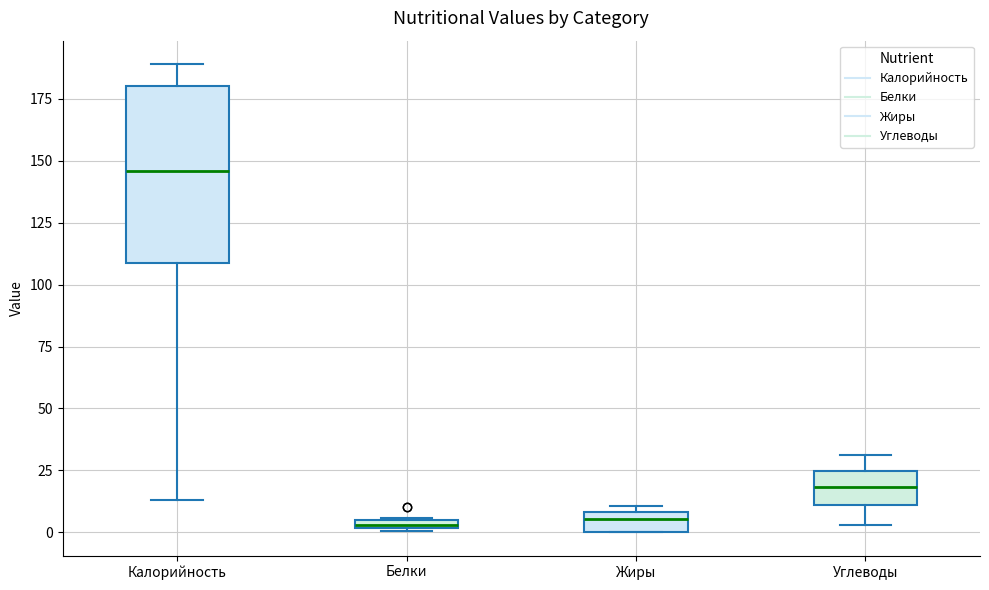

Which box has the highest median line?

Калорийность